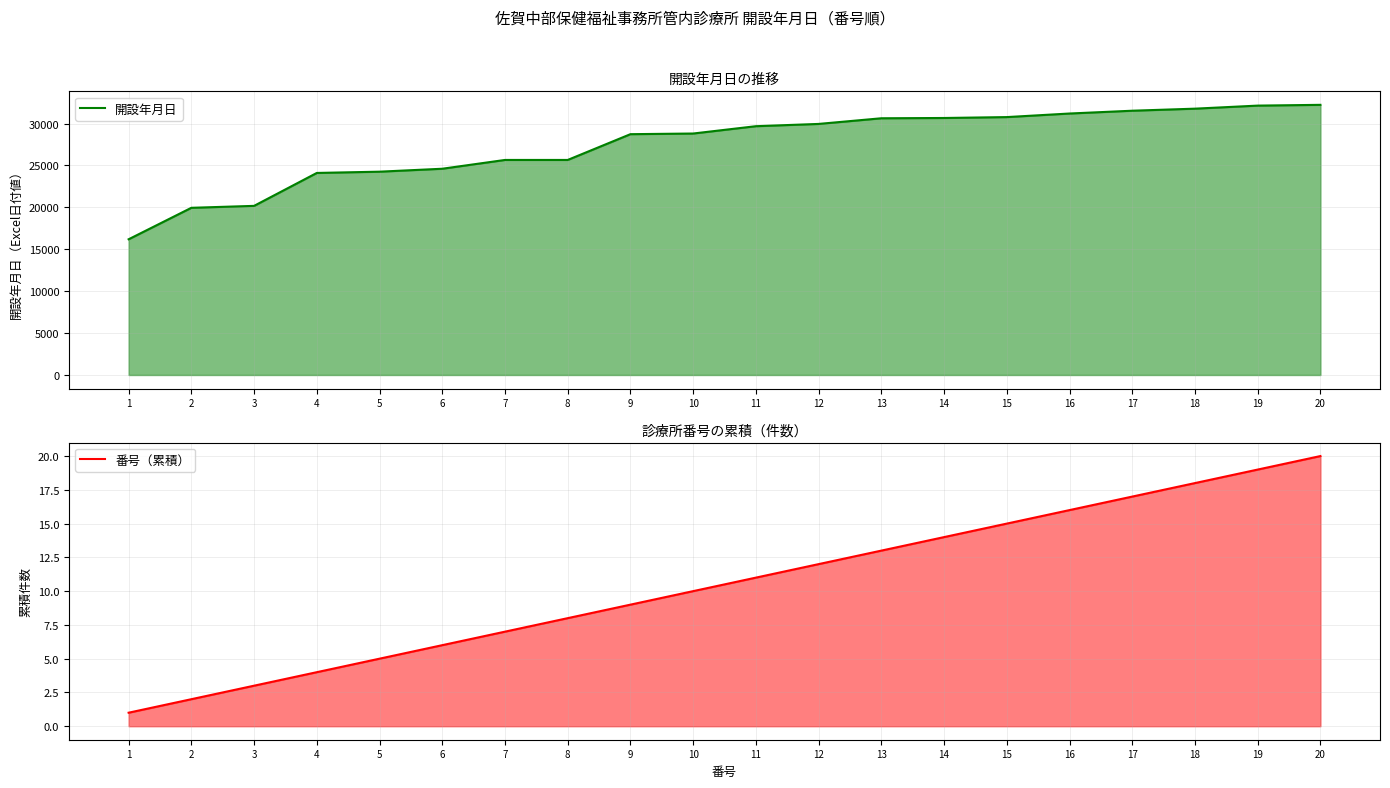

What is the total value across all series at 15?

30788